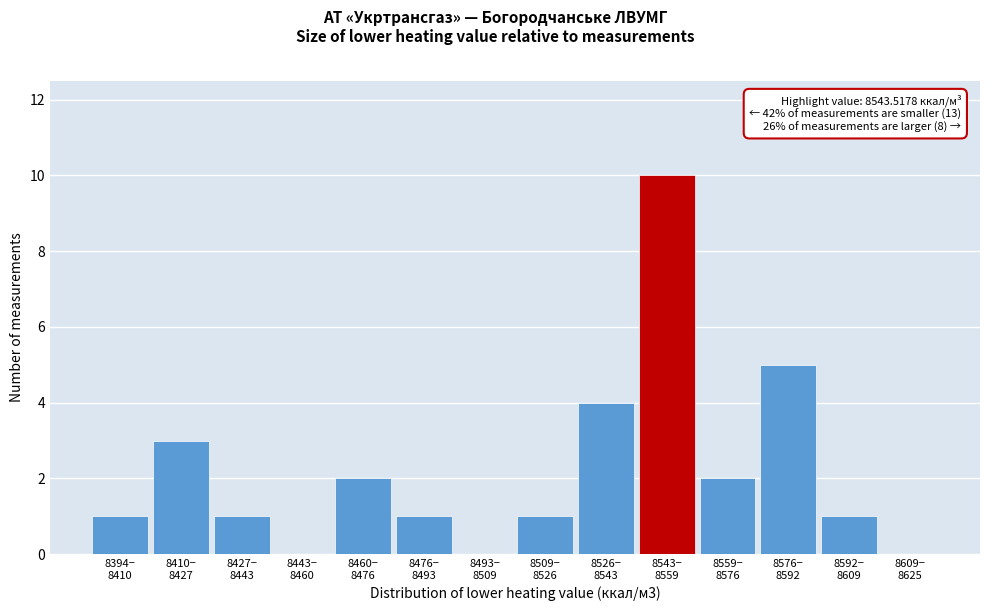

What is the sum of all values?

31